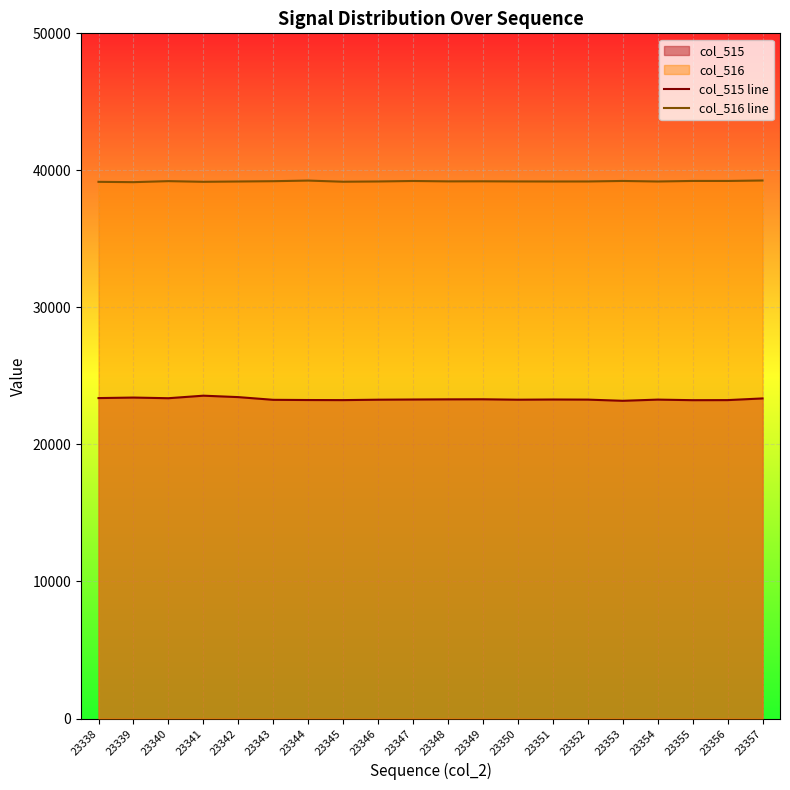

Which series has the largest total across all categories?

col_516 line